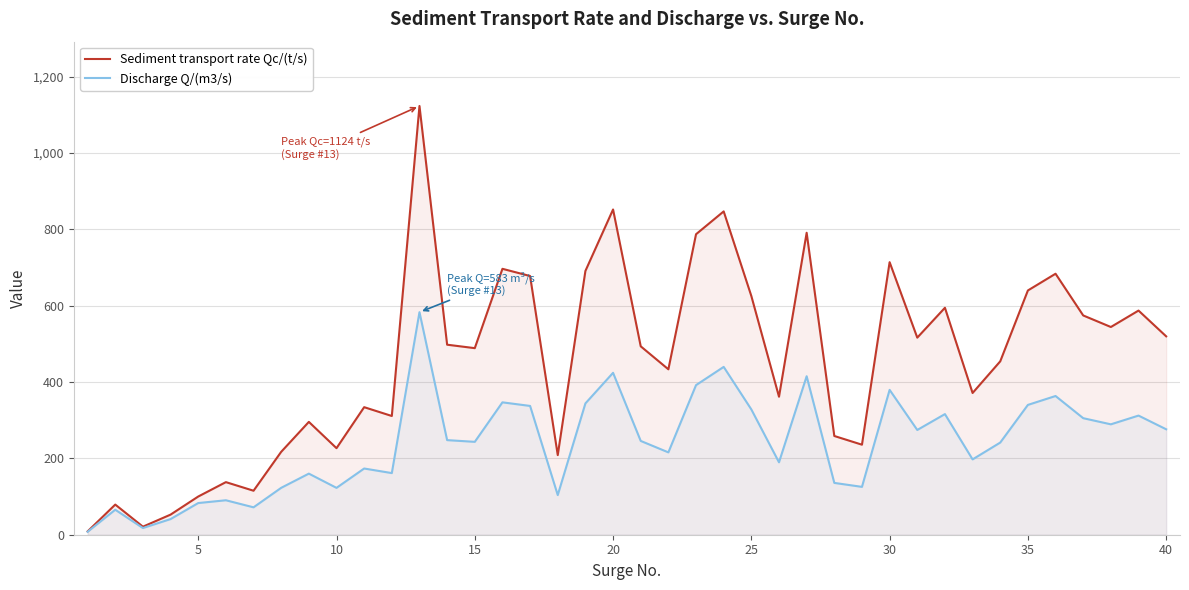

Rank the series by their average value, from highest to lowest.

Sediment transport rate Qc/(t/s), Discharge Q/(m3/s)